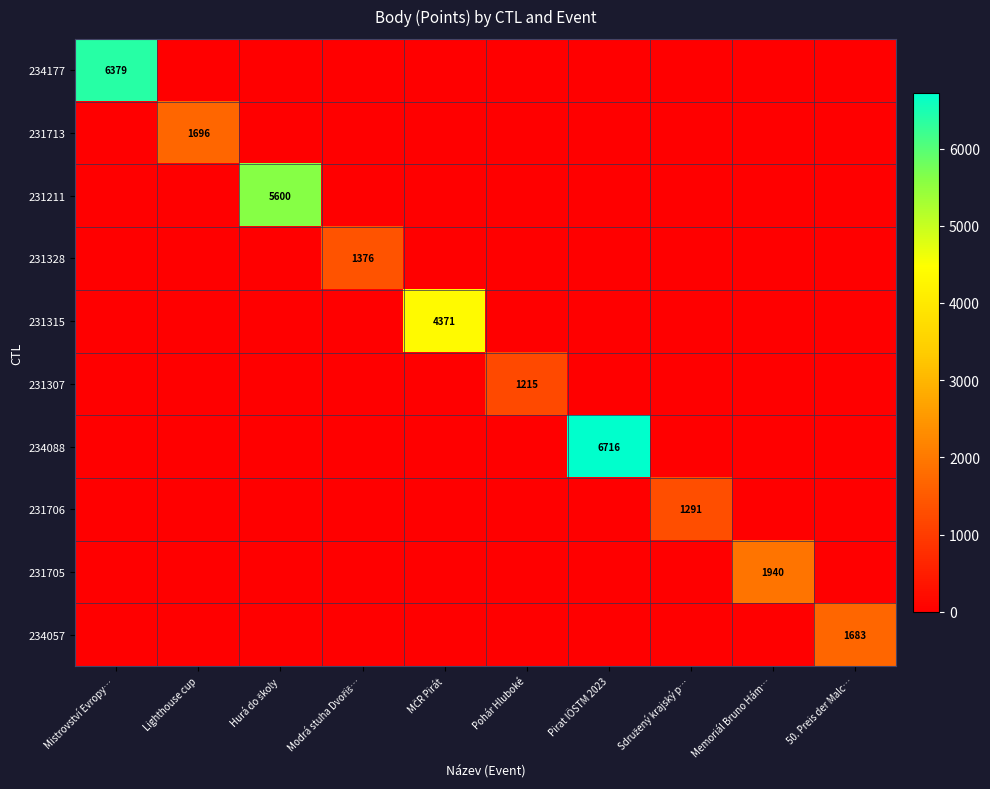

Count the number of categories in the chart.

10